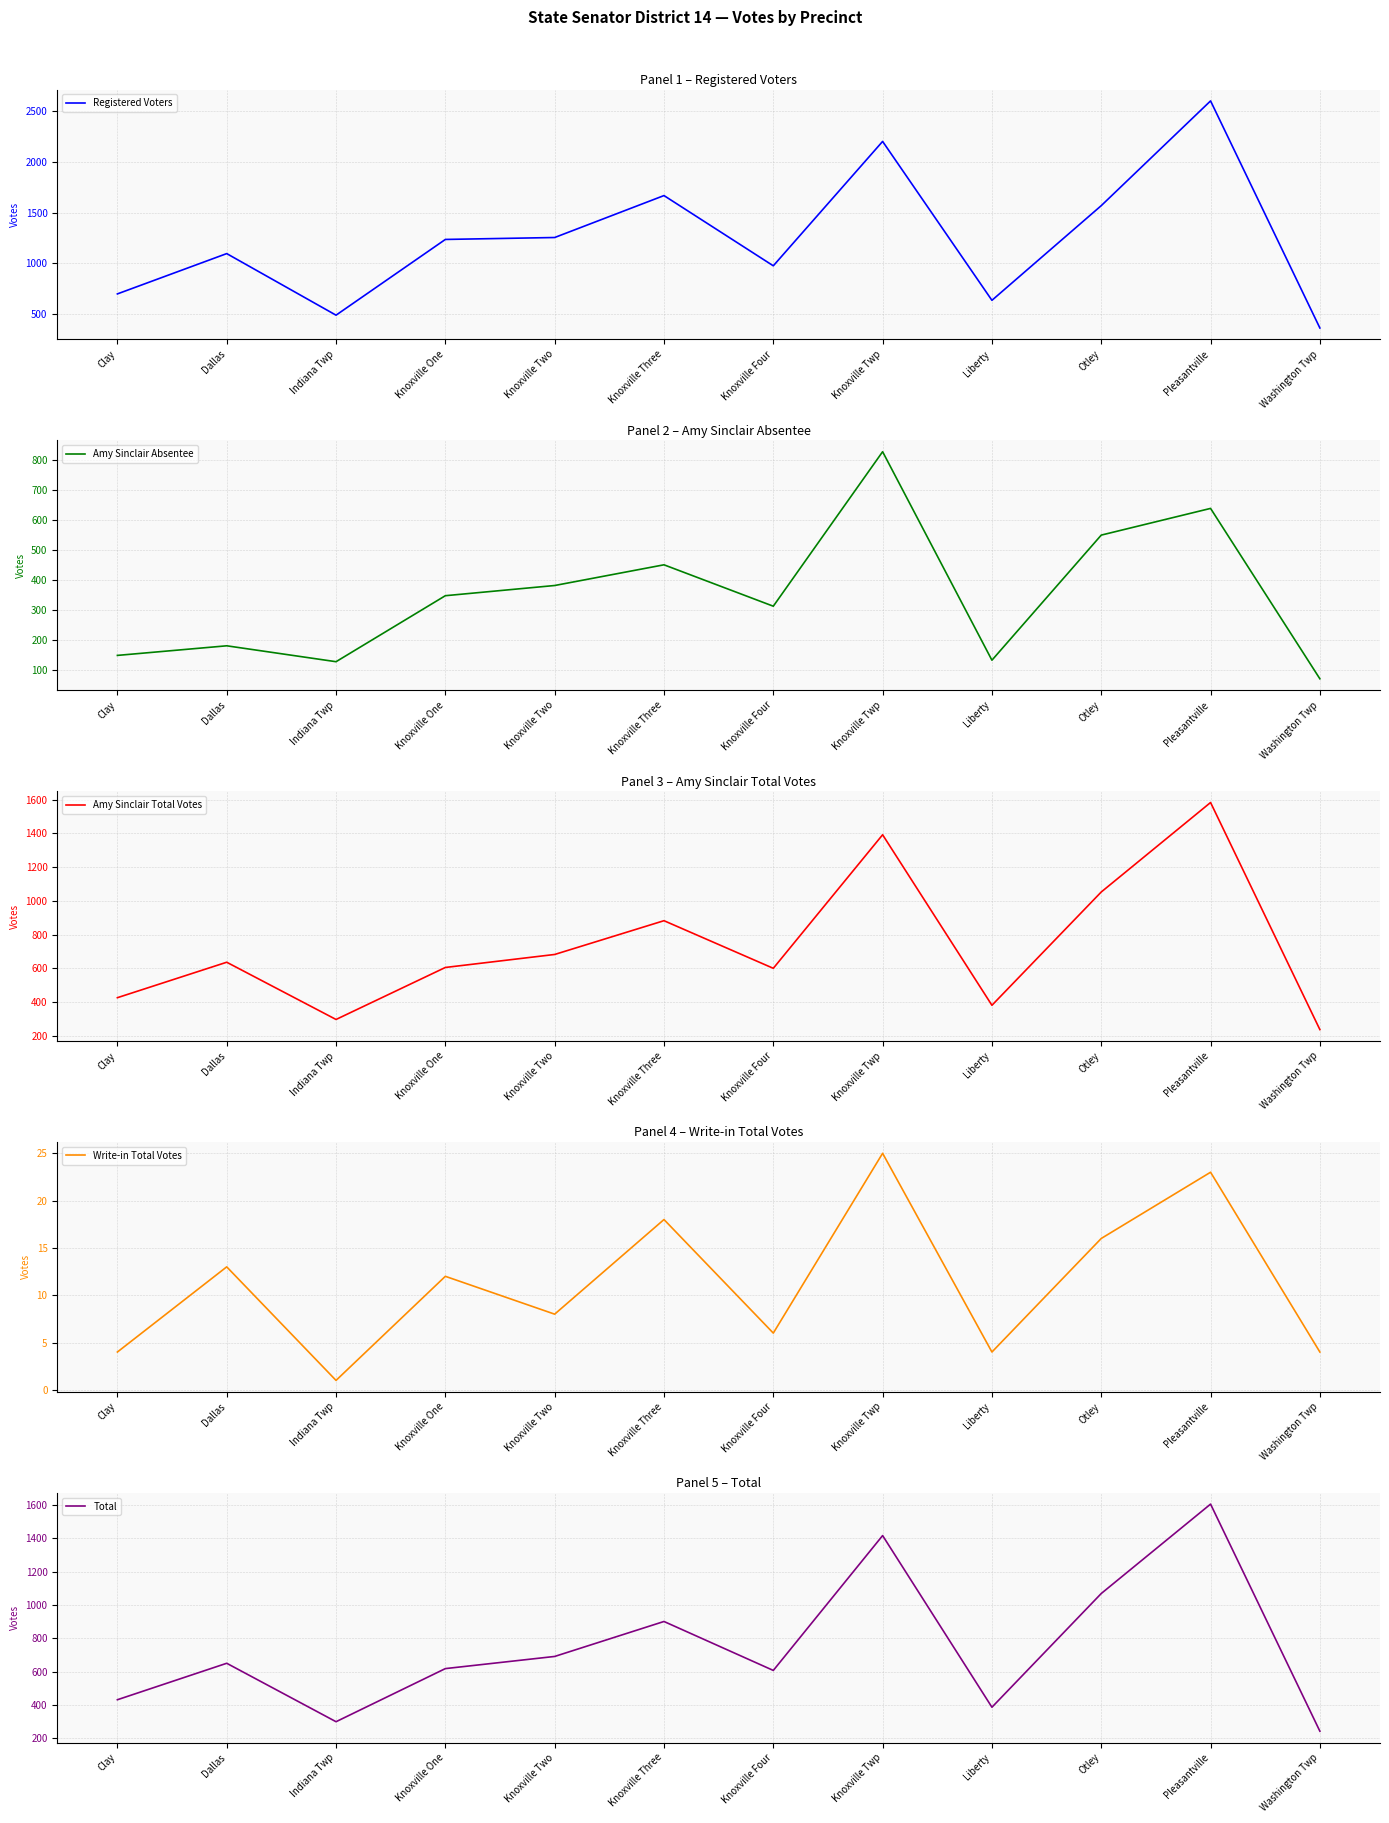

Is the value of Registered Voters at Knoxville Three greater than the value of Total at Knoxville One?

Yes